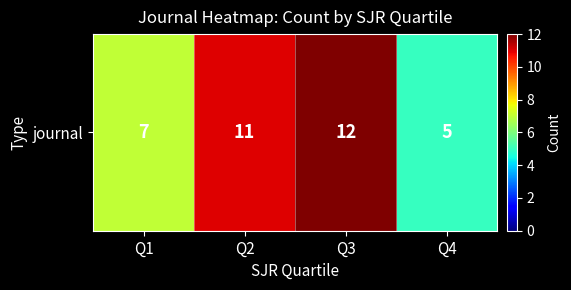

Count the values in the range 7 to 12.

3